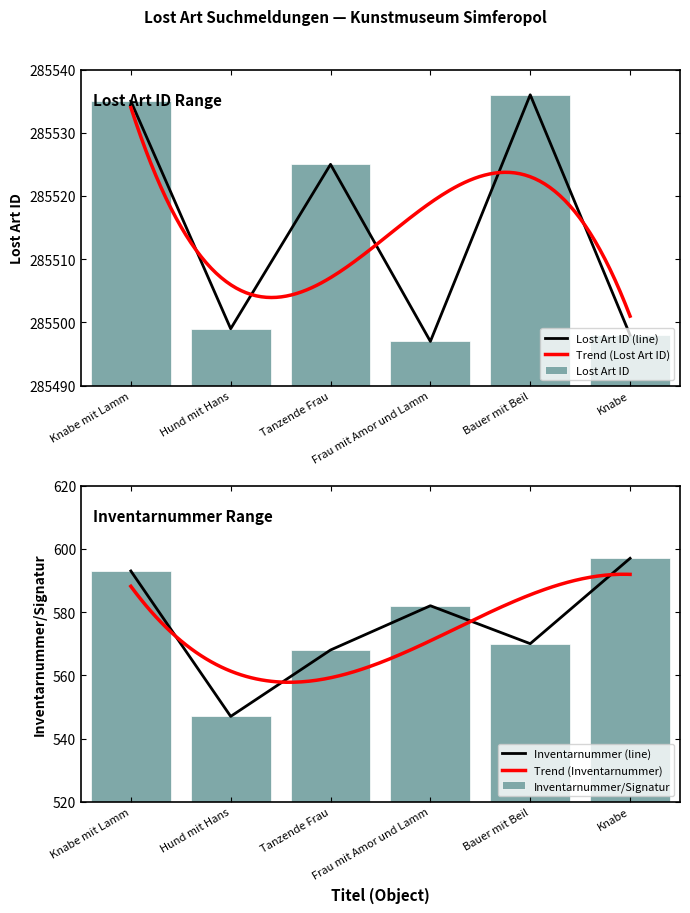

Reading left to right, what are all the values shown in this chart?

Lost Art ID: 285535	285499	285525	285497	285536	285498
Inventarnummer/Signatur: 593	547	568	582	570	597